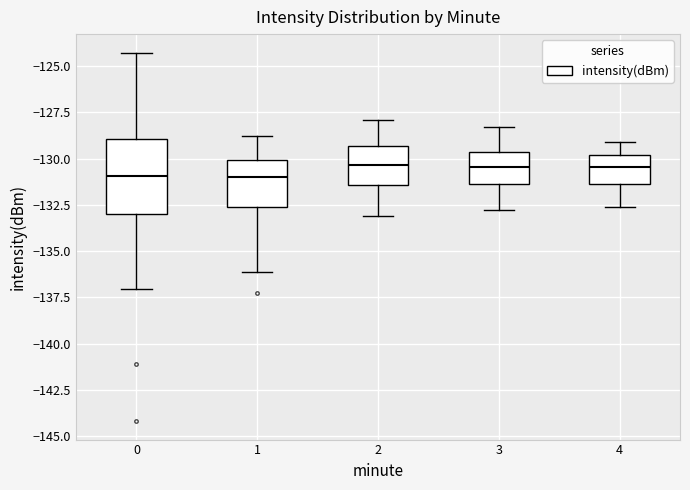

Reading left to right, transcribe this box plot: for each box, give where its median line is, the range the box spans, and where its two whiskers end, as read against the y-axis. The values are not printed on the chart, so give them approximately, as read against the axis.

0: median -131.0, box -133.0 to -129.0, whiskers -137.0 to -124.5
1: median -131.0, box -132.5 to -130.0, whiskers -136.0 to -129.0
2: median -130.5, box -131.5 to -129.5, whiskers -133.0 to -128.0
3: median -130.5, box -131.5 to -129.5, whiskers -133.0 to -128.5
4: median -130.5, box -131.5 to -130.0, whiskers -132.5 to -129.0